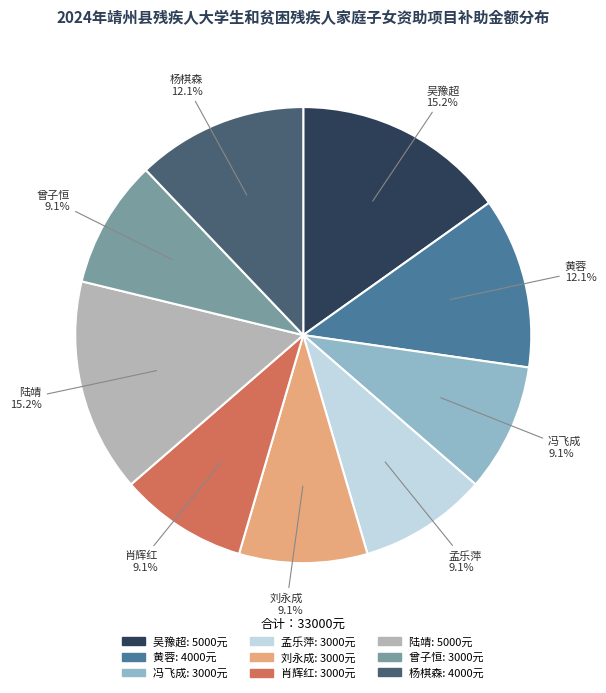

Do 刘永成 and 孟乐萍 together represent more than half of the pie?

No